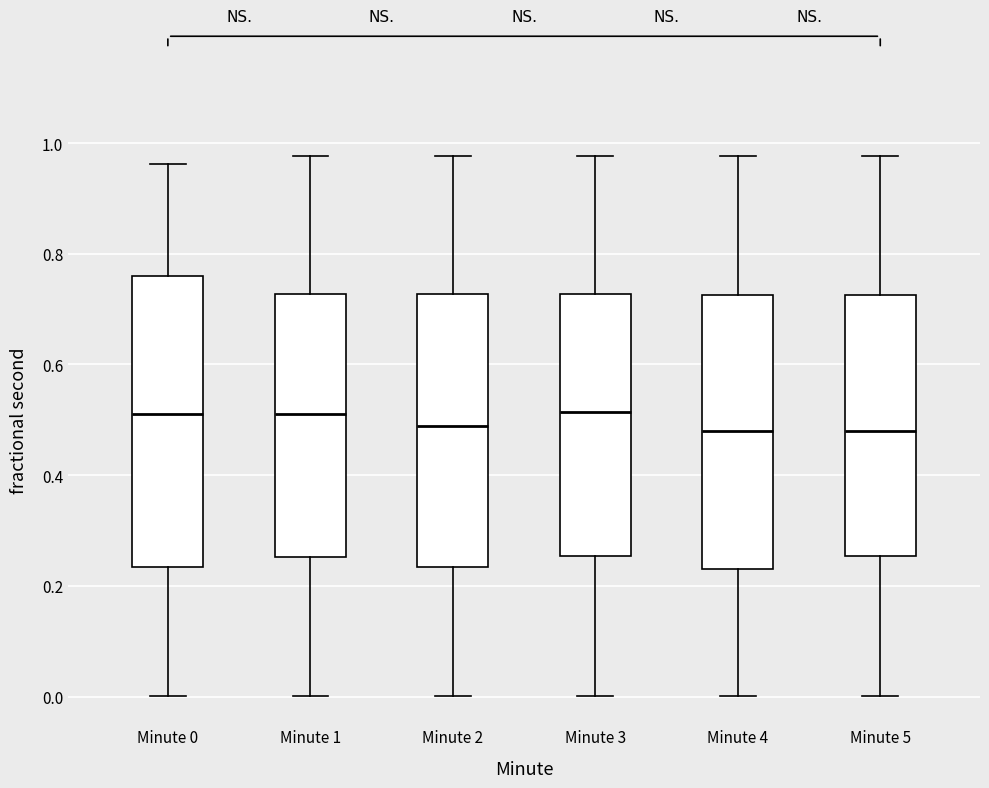

Reading left to right, transcribe this box plot: for each box, give where its median line is, the range the box spans, and where its two whiskers end, as read against the y-axis. The values are not printed on the chart, so give them approximately, as read against the axis.

Minute 0: median 0.52, box 0.24 to 0.76, whiskers 0.00 to 0.96
Minute 1: median 0.52, box 0.26 to 0.72, whiskers 0.00 to 0.98
Minute 2: median 0.48, box 0.24 to 0.72, whiskers 0.00 to 0.98
Minute 3: median 0.52, box 0.26 to 0.72, whiskers 0.00 to 0.98
Minute 4: median 0.48, box 0.24 to 0.72, whiskers 0.00 to 0.98
Minute 5: median 0.48, box 0.26 to 0.72, whiskers 0.00 to 0.98